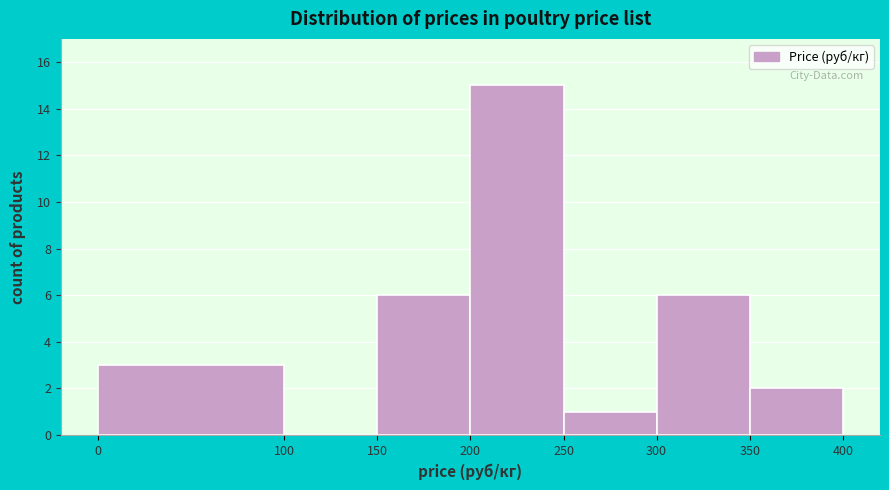

Over which range of the x-axis is the bar tallest?

200 to 250